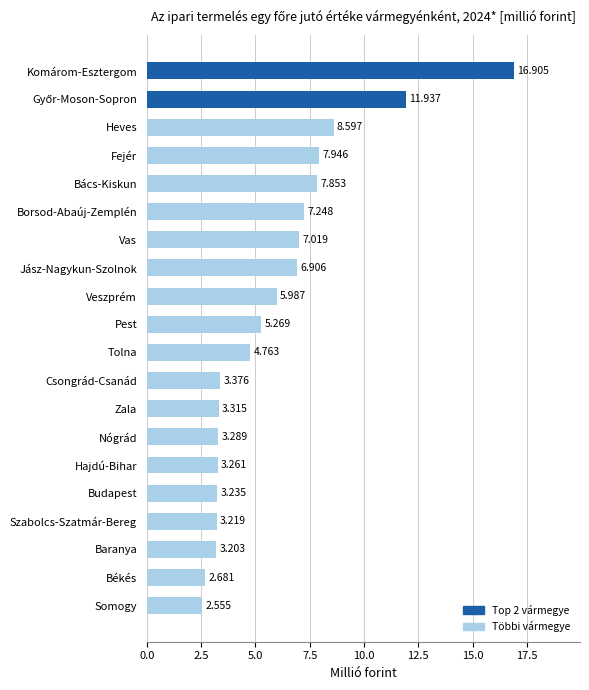

At which category does the chart reach its minimum across all series?

Somogy